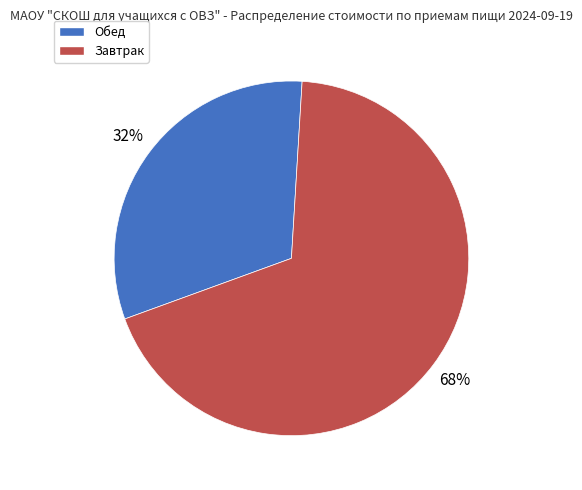

Between Обед and Завтрак, which is larger?

Завтрак